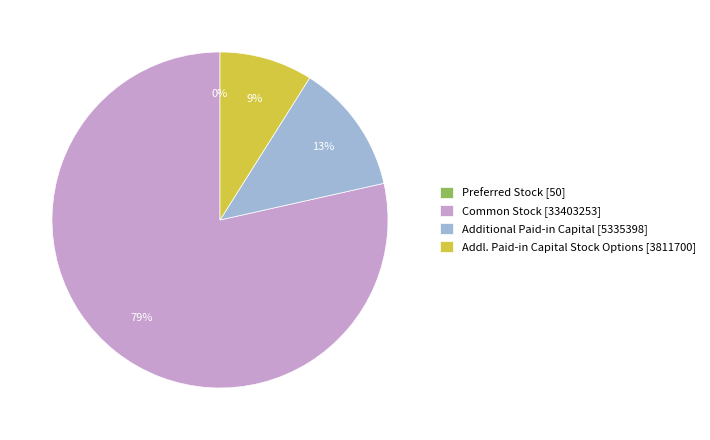

True or false: Common Stock [33403253] accounts for 79% of the total.

True